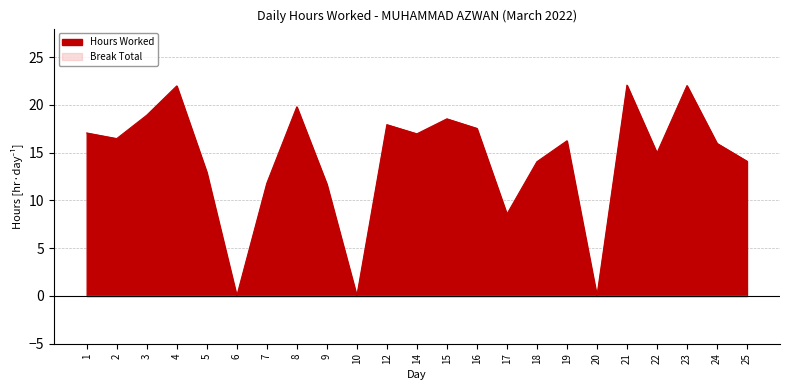

What is the sum of all values?

329.8